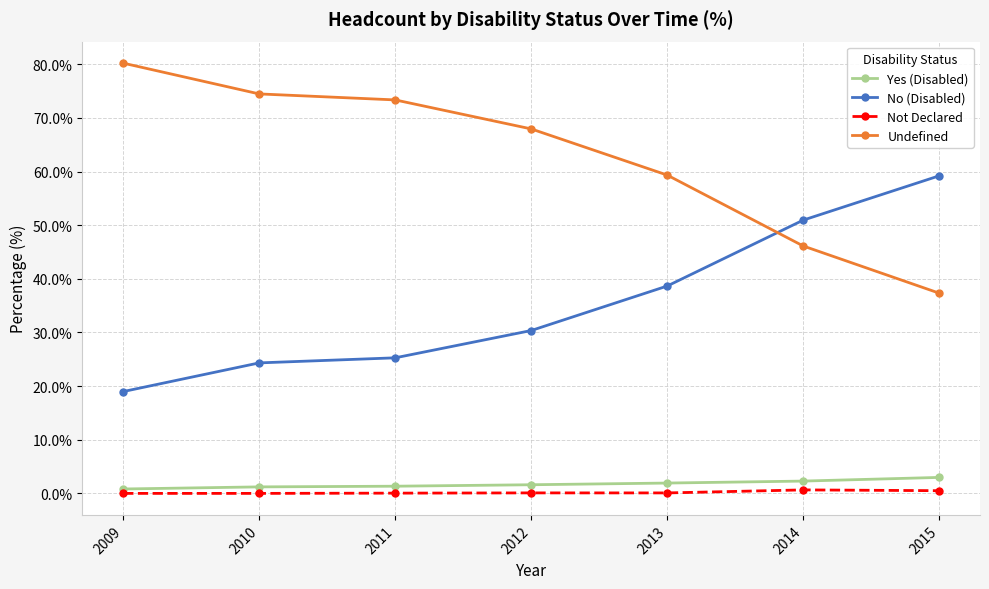

True or false: Not Declared and No (Disabled) intersect in this chart.

False